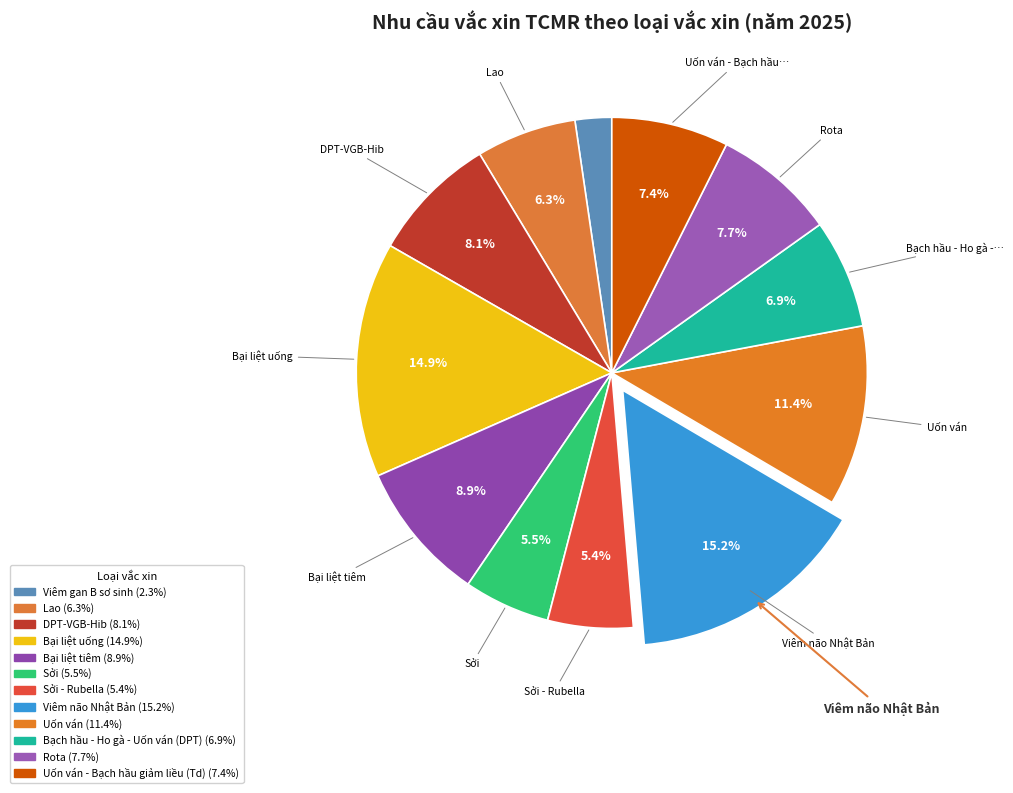

Which category has the biggest portion of the pie?

Viêm não Nhật Bản